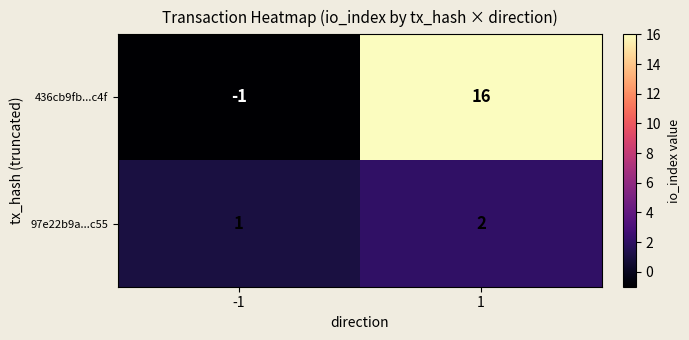

Which series has the largest range (max minus min)?

436cb9fb...c4f